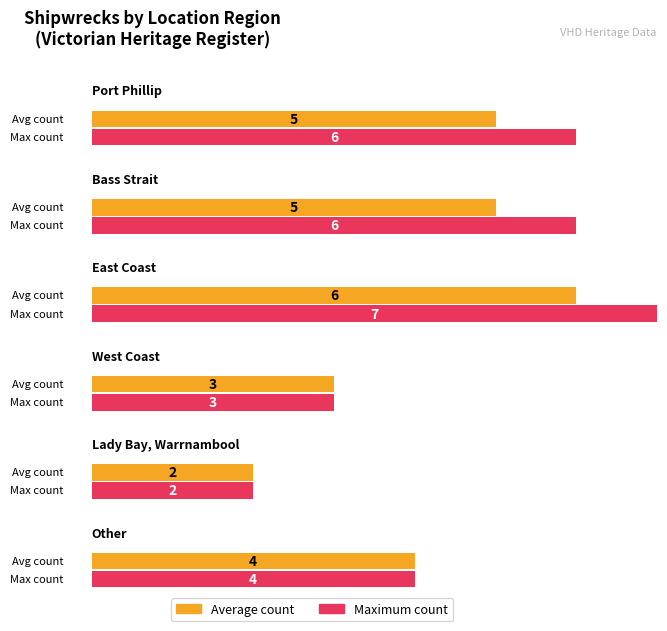

Does the chart contain stacked bars?

No